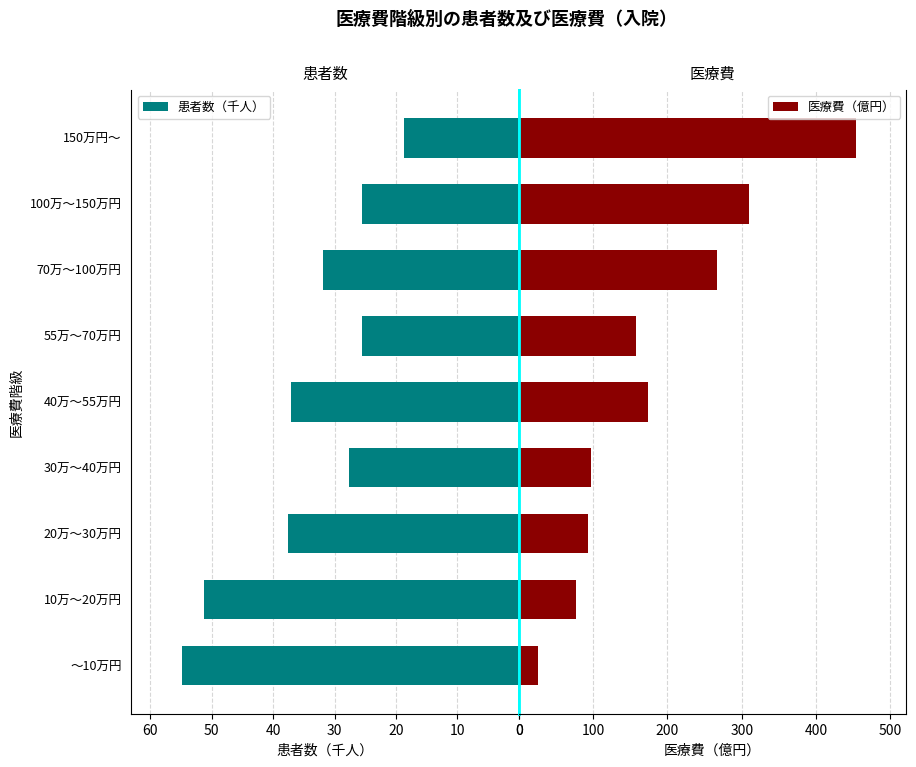

What is the greatest value displayed?

453.2